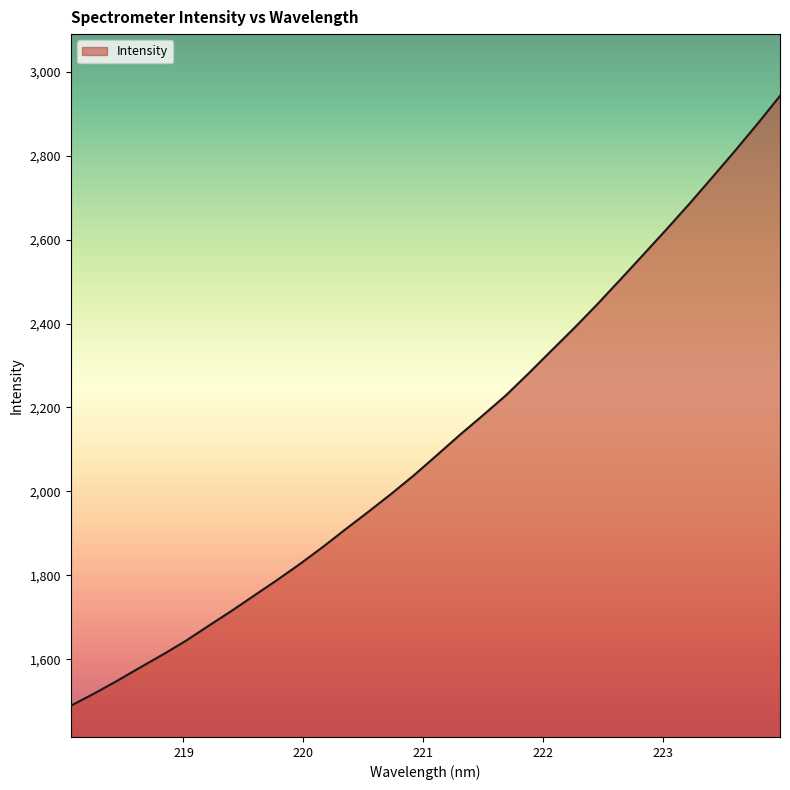

What is the difference between the maximum and minimum values?

1453.2